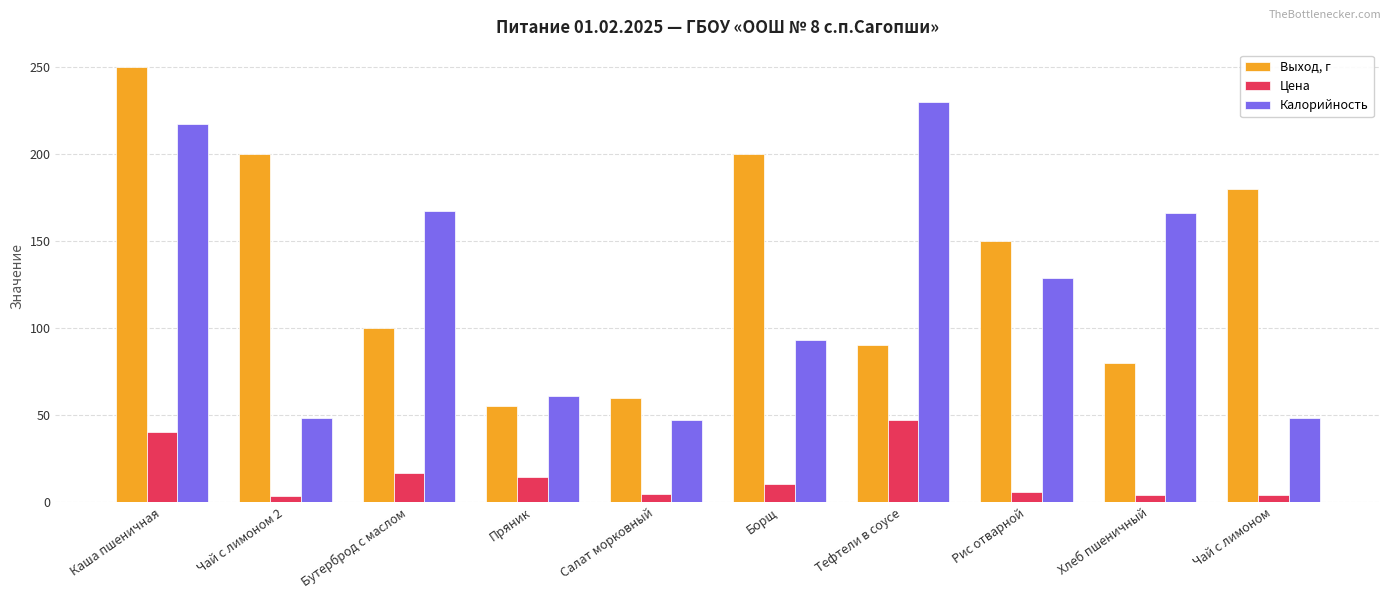

The value of Выход, г at Чай с лимоном 2 is 200.0. True or false?

True